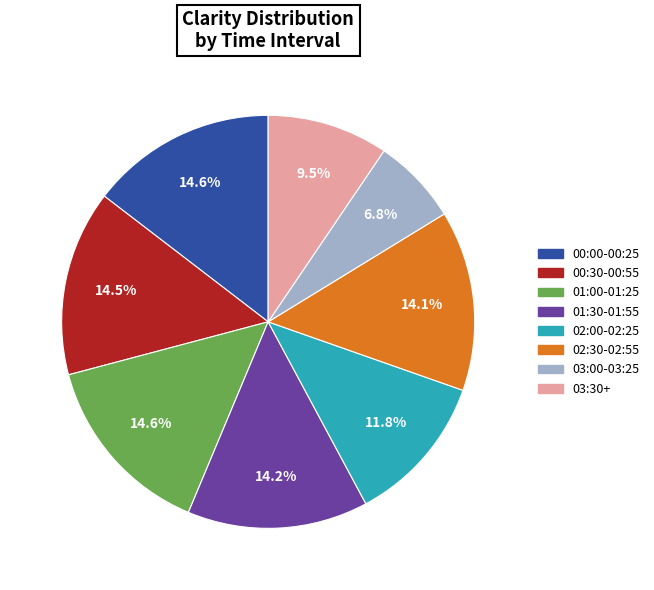

What portion of the pie excludes 02:30-02:55?

85.9%